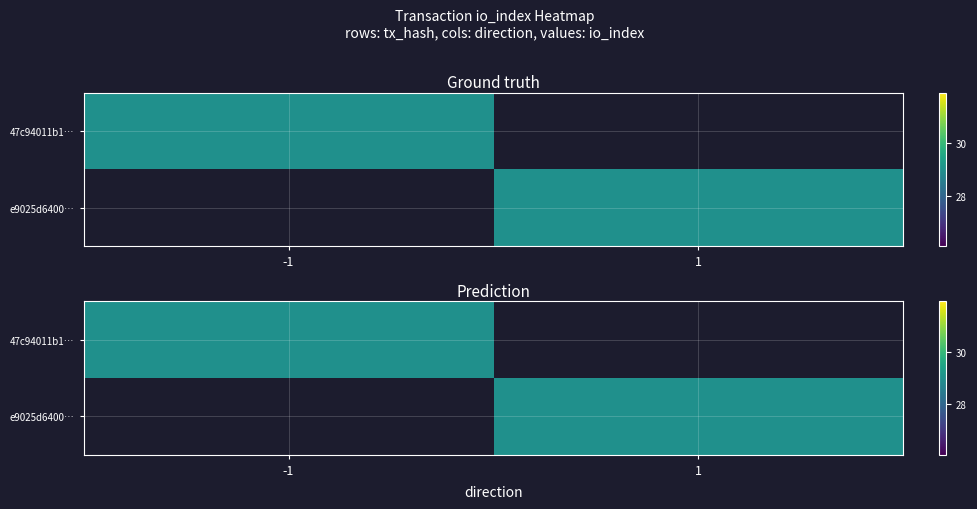

Where is tx1 nearest to the value 14?

1